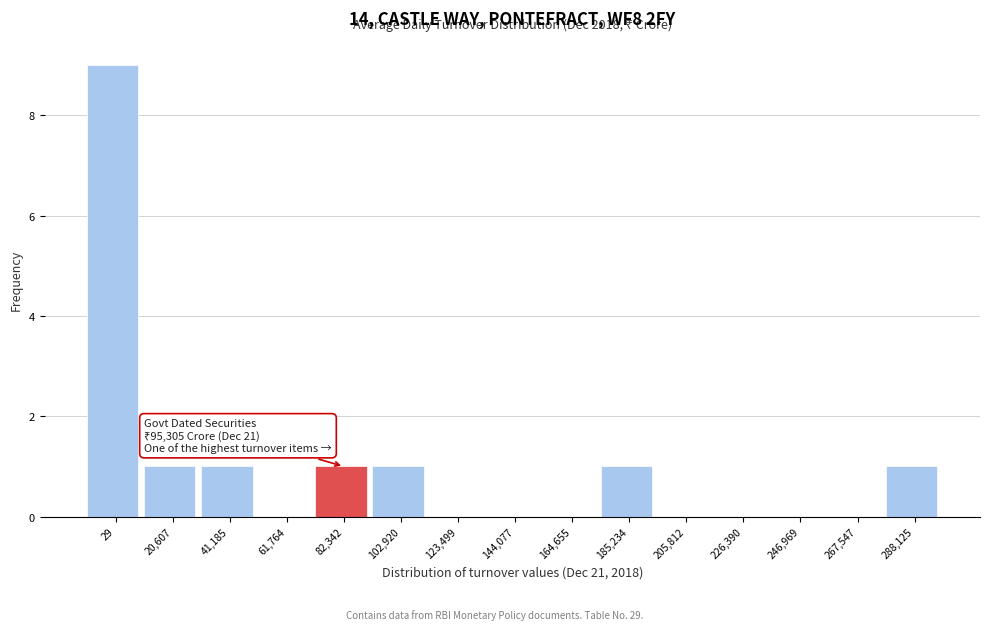

Reading right to left, list all the values displayed in this chart.

288,125=1	267,547=0	246,969=0	226,390=0	205,812=0	185,234=1	164,655=0	144,077=0	123,499=0	102,920=1	82,342=1	61,764=0	41,185=1	20,607=1	29=9